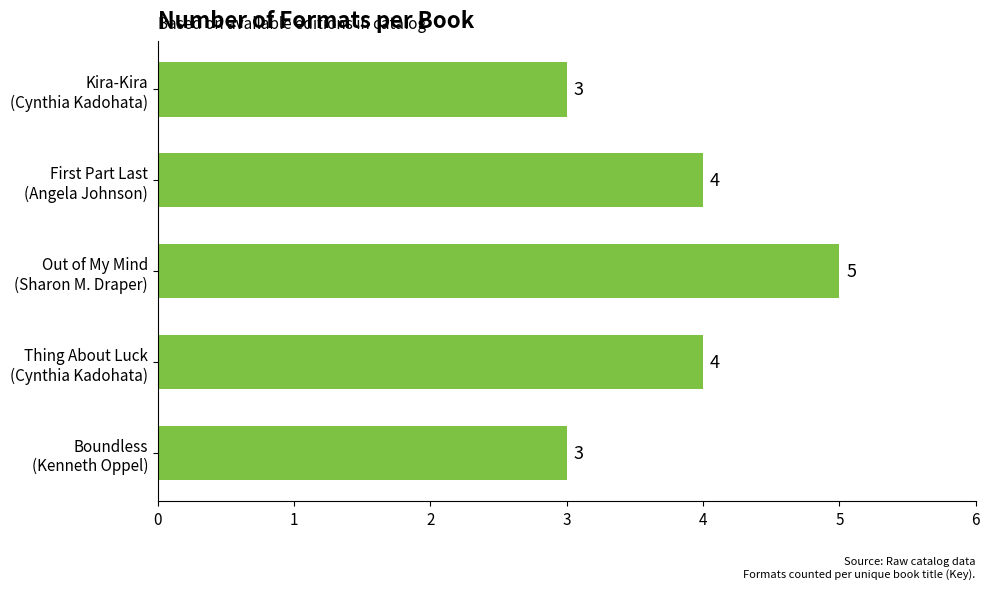

What is the minimum value shown in the chart?

3